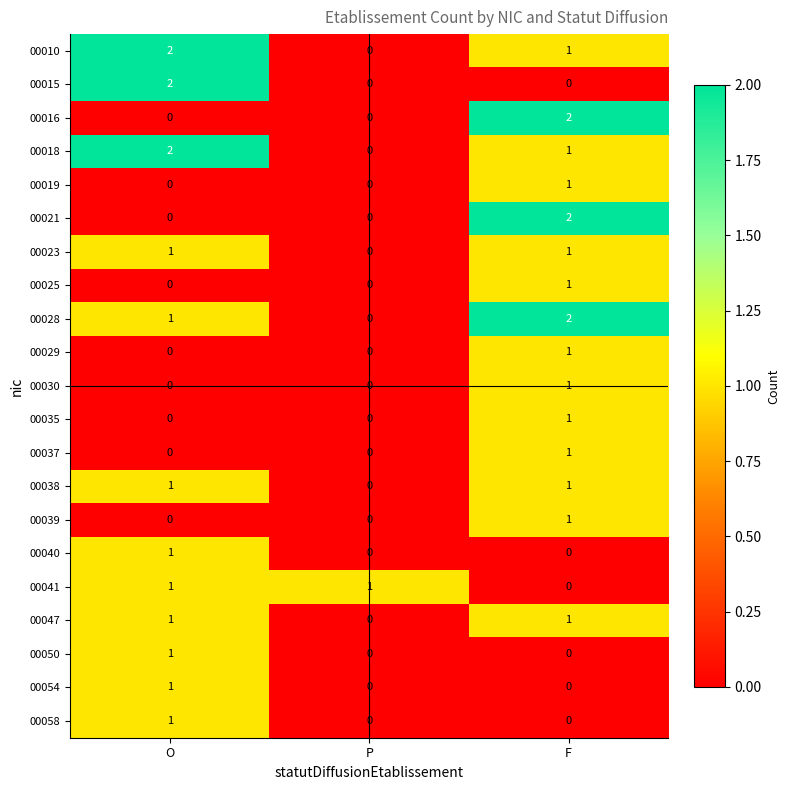

At which label does 00016 reach its peak?

F